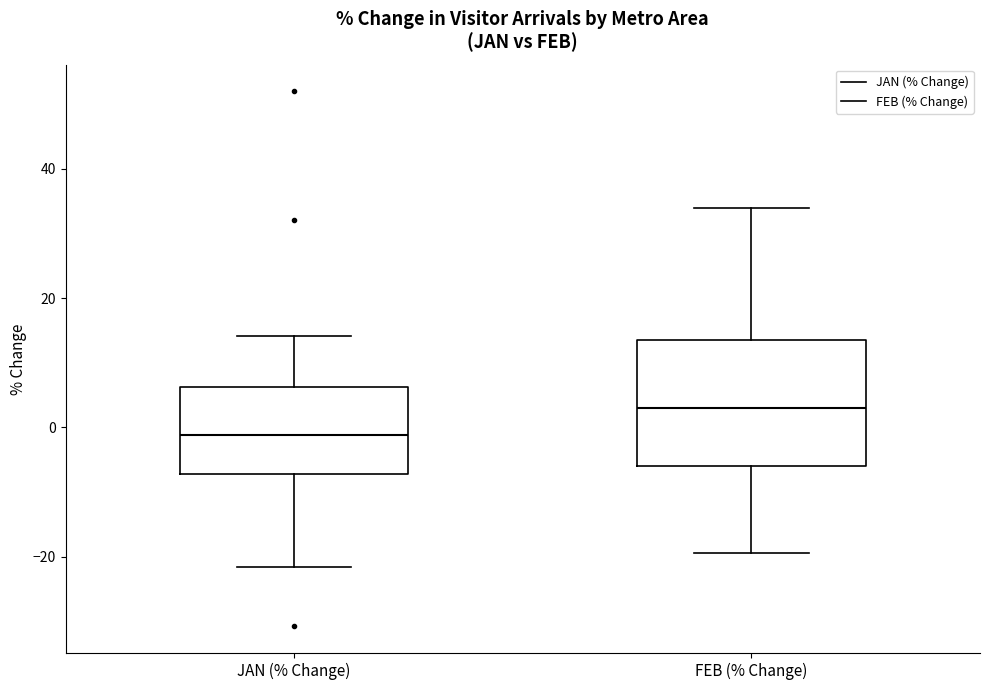

Which box is the tallest, from its lower edge to its upper edge?

FEB (% Change)